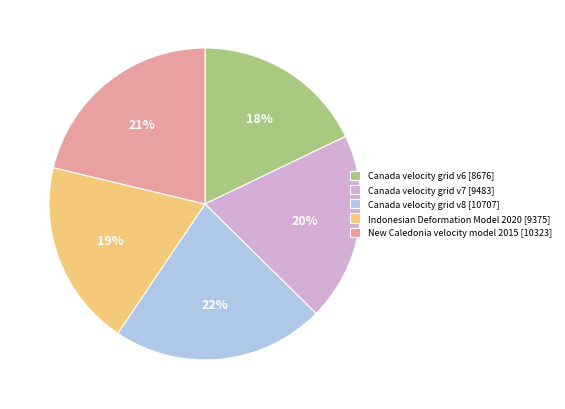

To the nearest percent, what is the combined percentage of Canada velocity grid v6 and Indonesian Deformation Model 2020?

37%